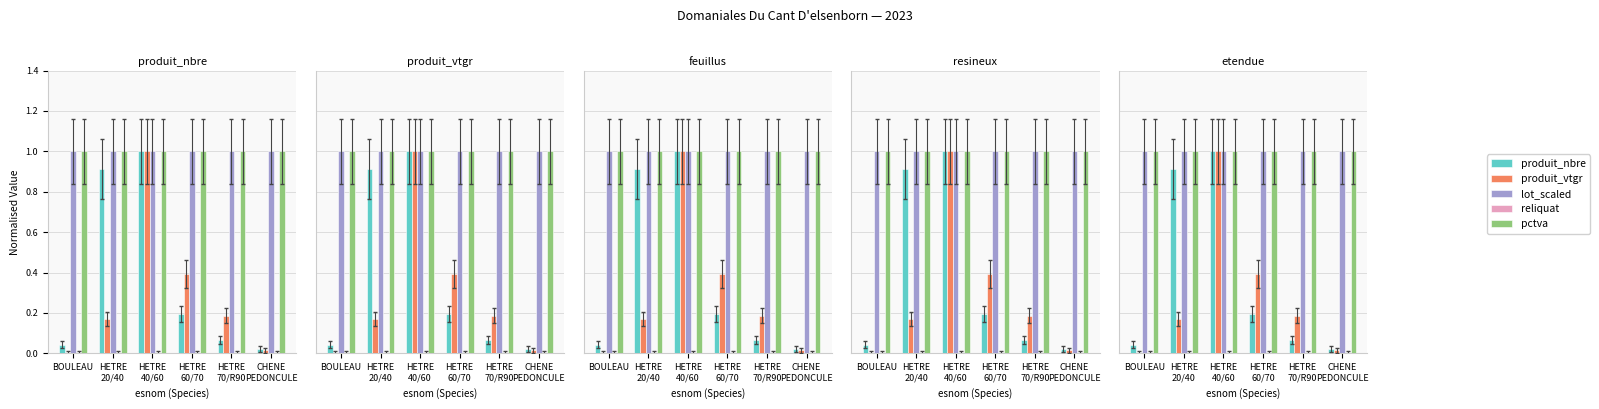

How many groups of bars are there?

6